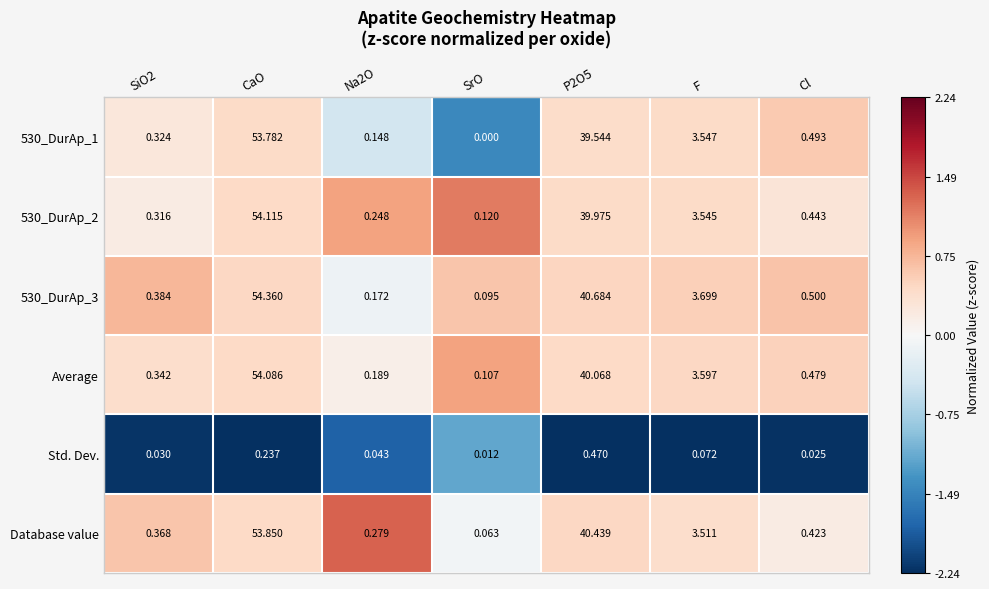

What is the maximum value shown in the chart?

54.4